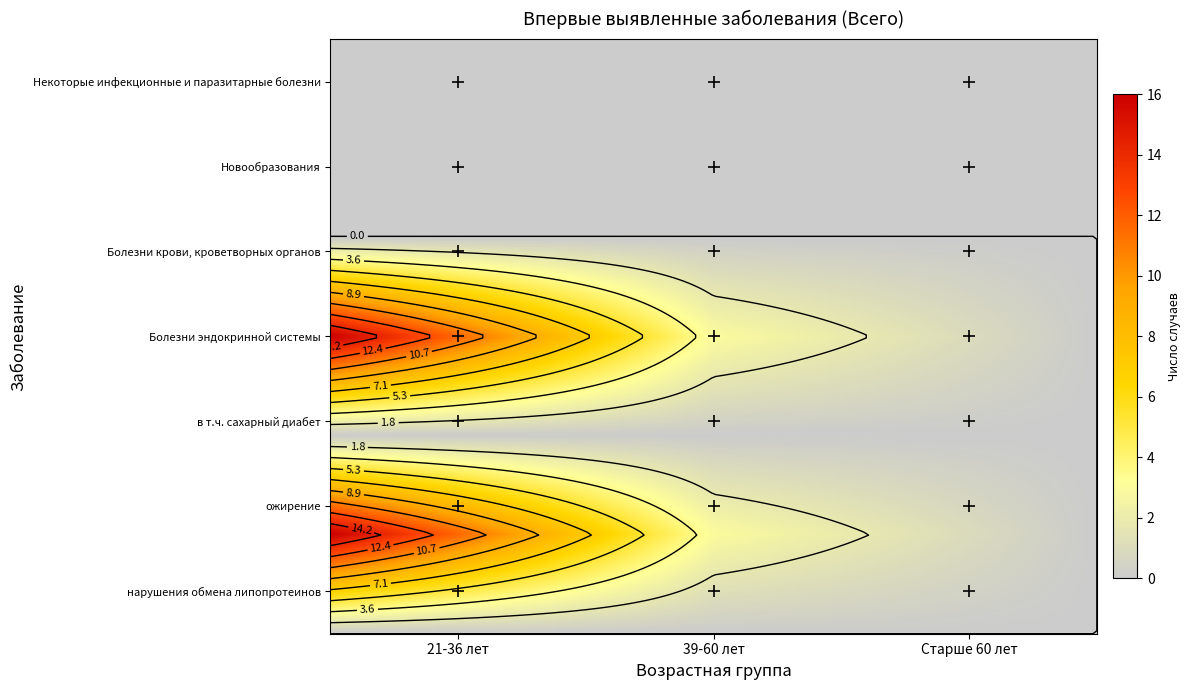

At which label is Некоторые инфекционные и паразитарные болезни closest to 0?

21-36 лет